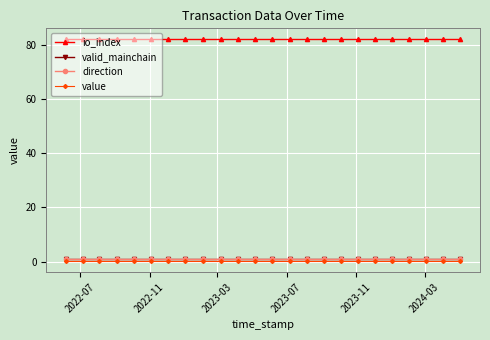

Does the chart have visible grid lines?

Yes